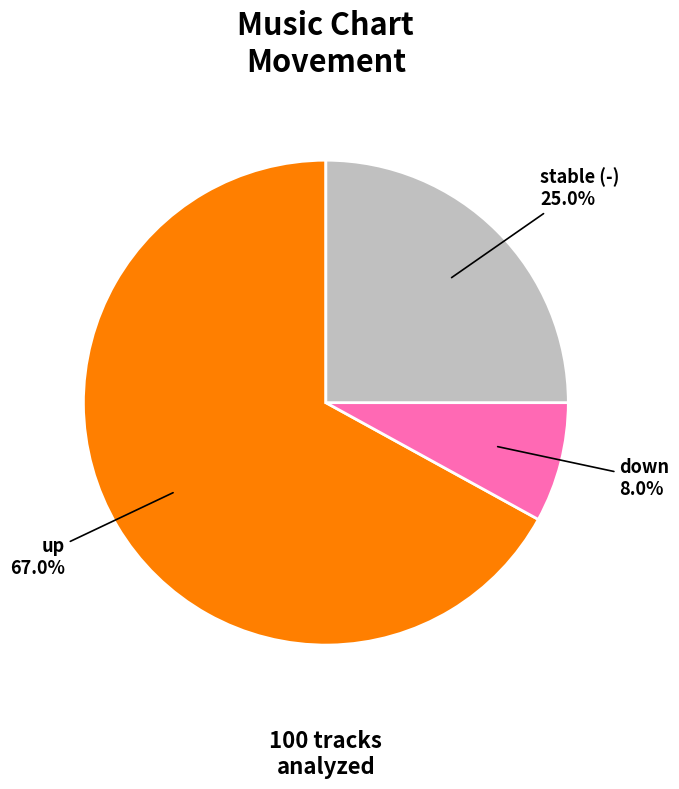

Which slice is the largest?

up